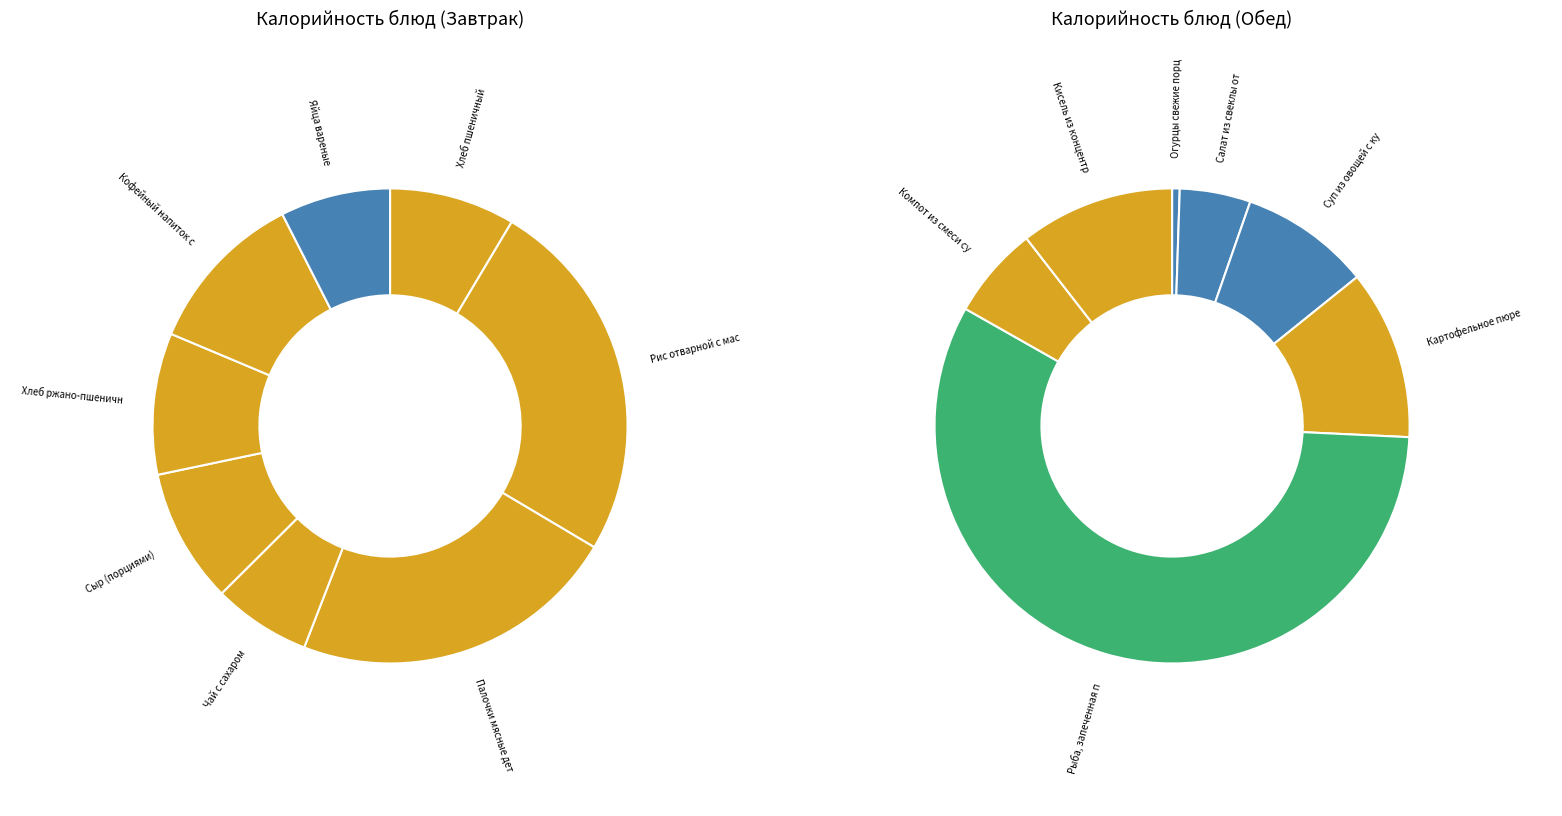

Between Рис отварной с маслом сливочным and Хлеб пшеничный, which is larger?

Рис отварной с маслом сливочным